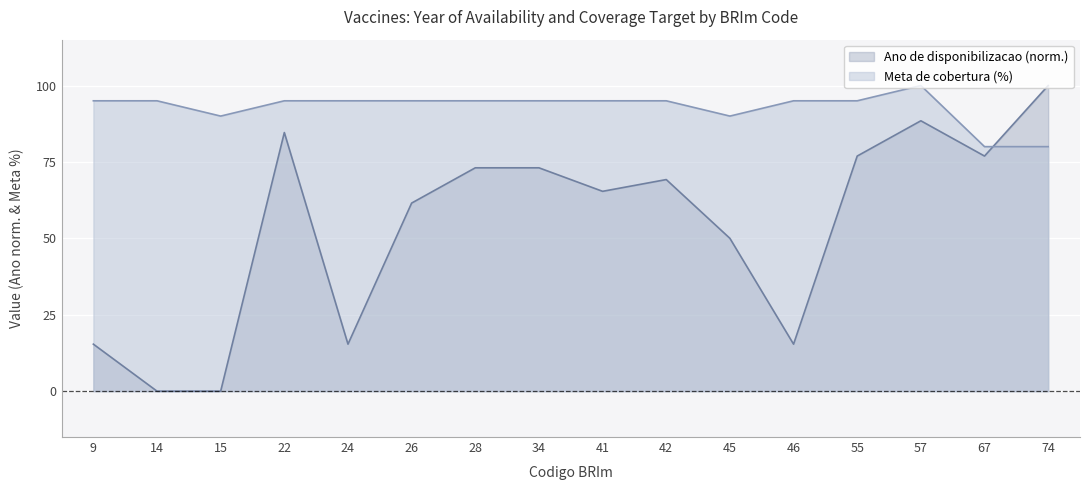

At which label is Ano de disponibilizacao closest to 50?

45